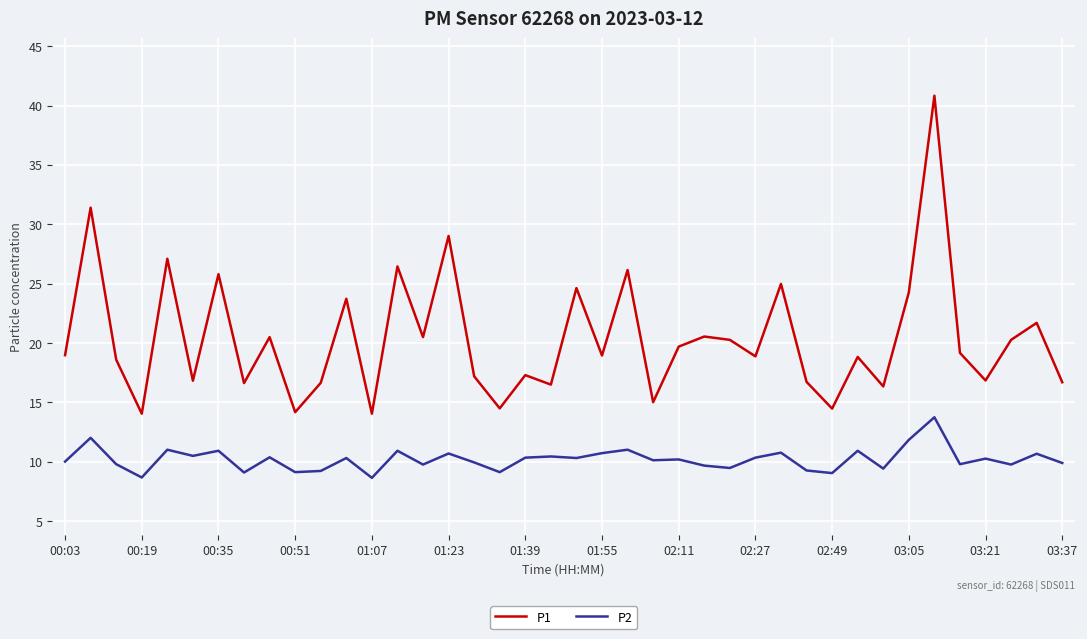

What is the maximum value shown in the chart?

40.8